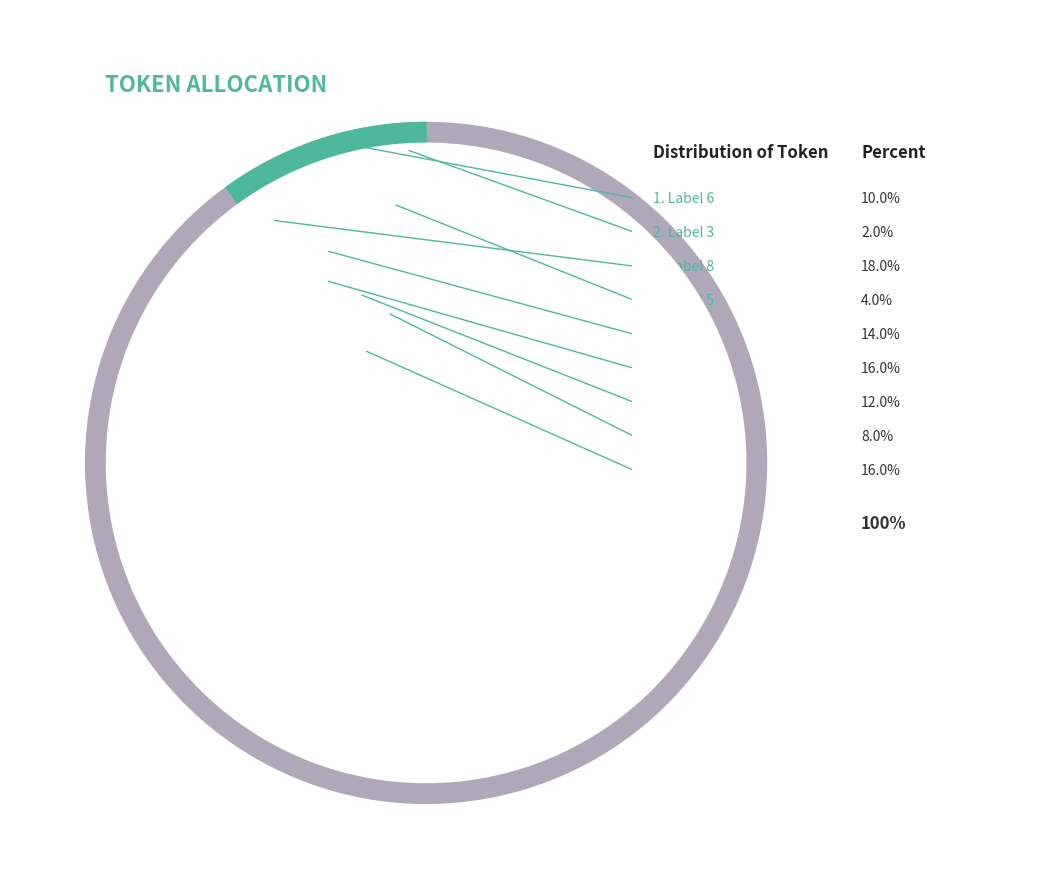

To the nearest percent, what percentage of the pie is 9?

14%